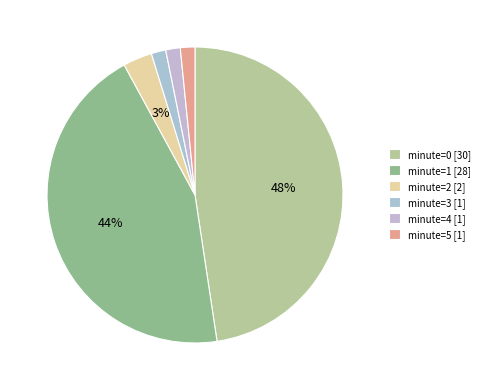

How many segments does this pie chart have?

6